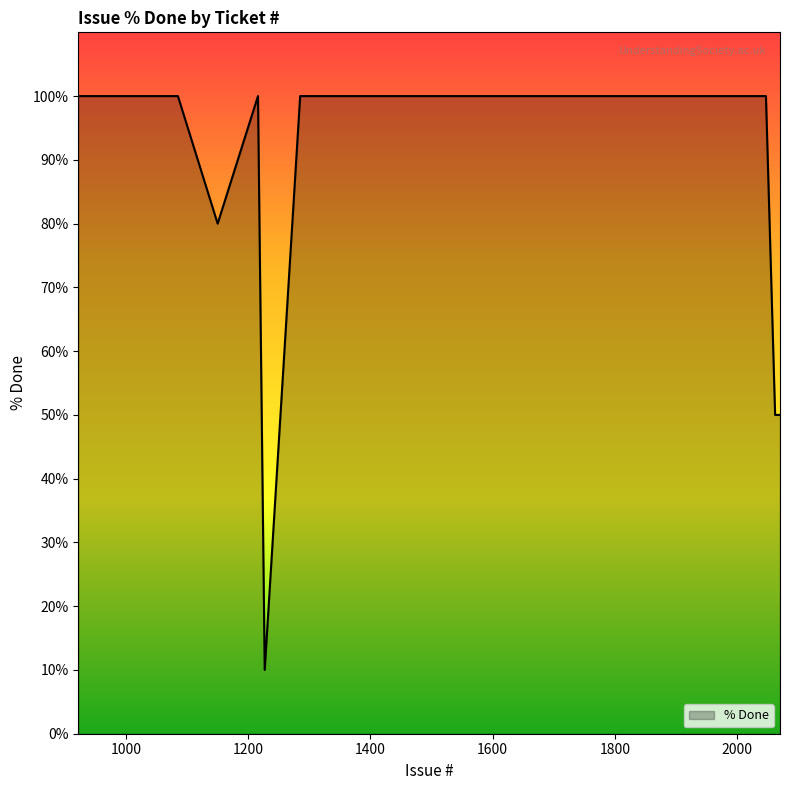

What is the maximum value shown in the chart?

100